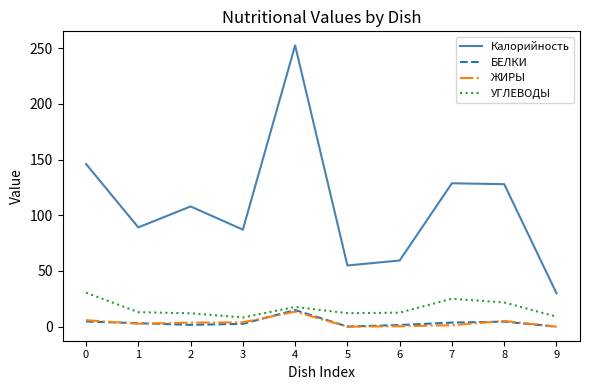

True or false: БЕЛКИ and Калорийность intersect in this chart.

False